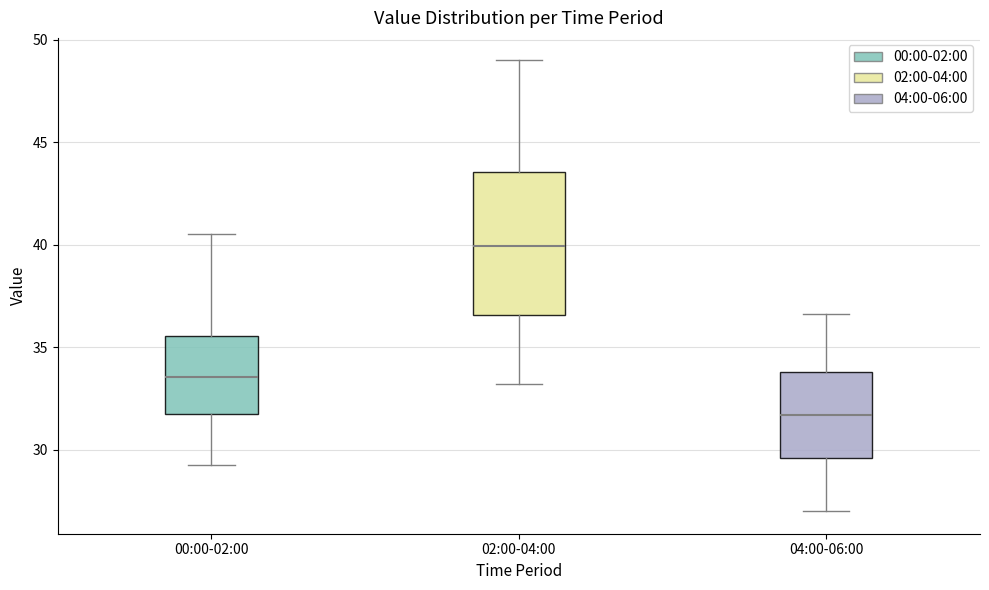

Which box has the lowest median line?

04:00-06:00